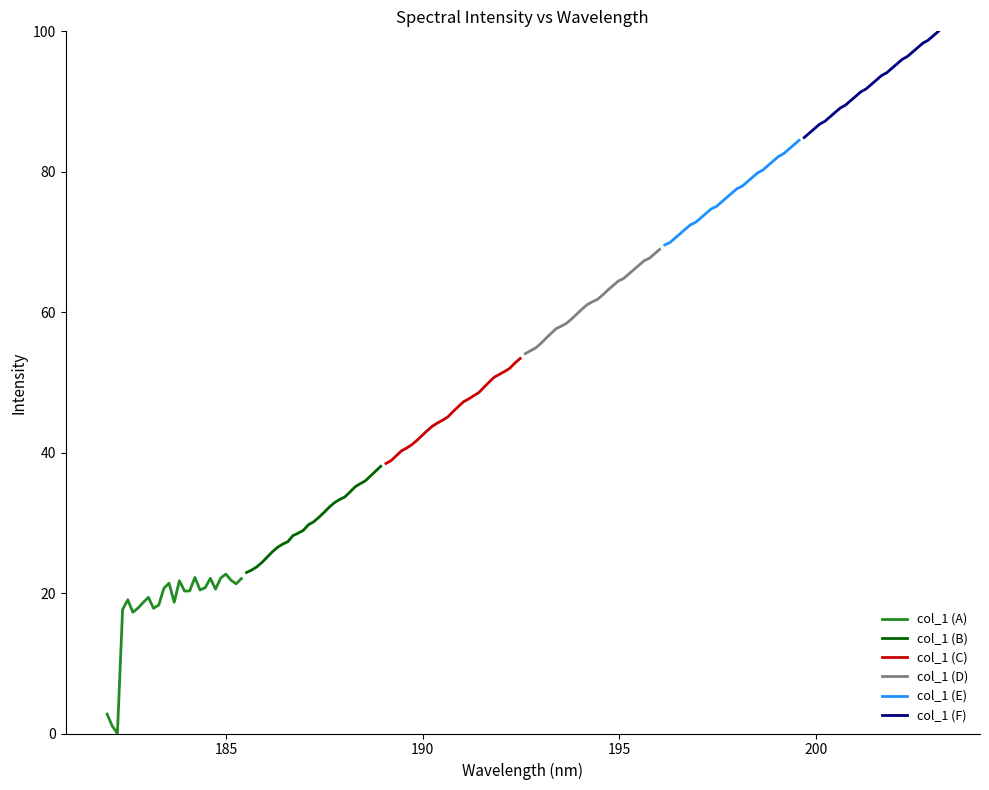

What is the lowest value of the col_1 (D) series?

54.1